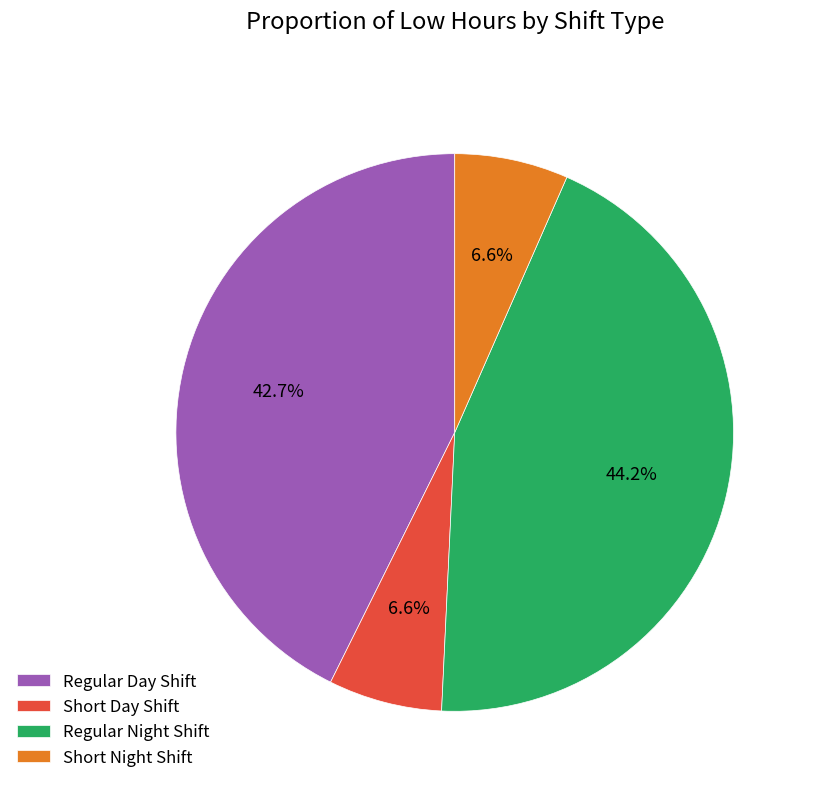

Which category has the biggest portion of the pie?

Regular Night Shift